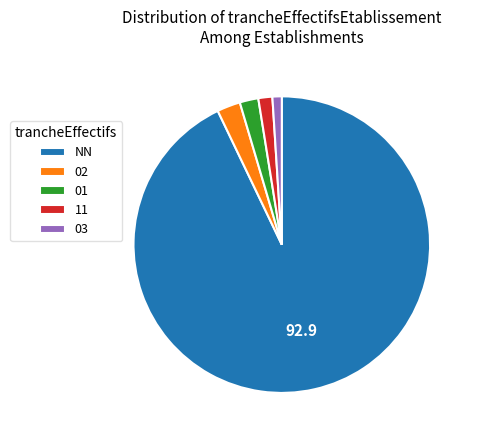

Is there a majority slice in this chart?

Yes